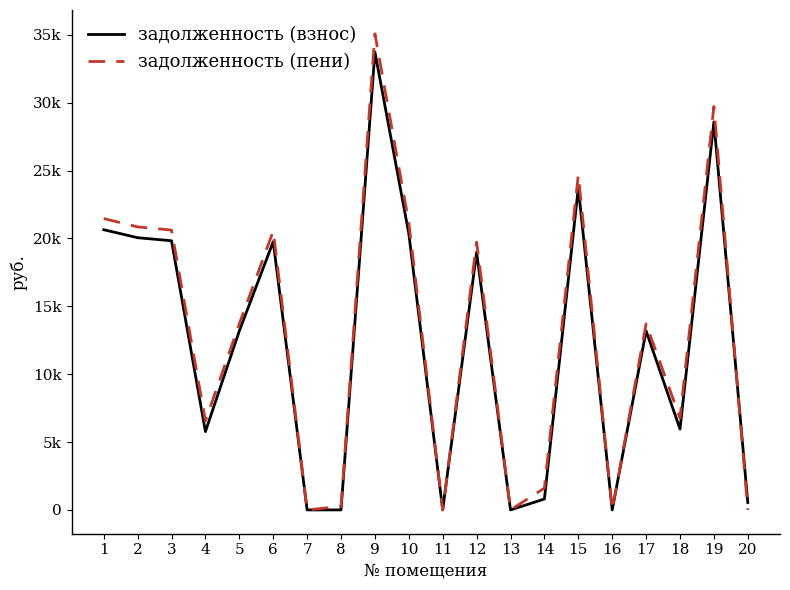

At how many categories does at least one series exceed 30988?

1